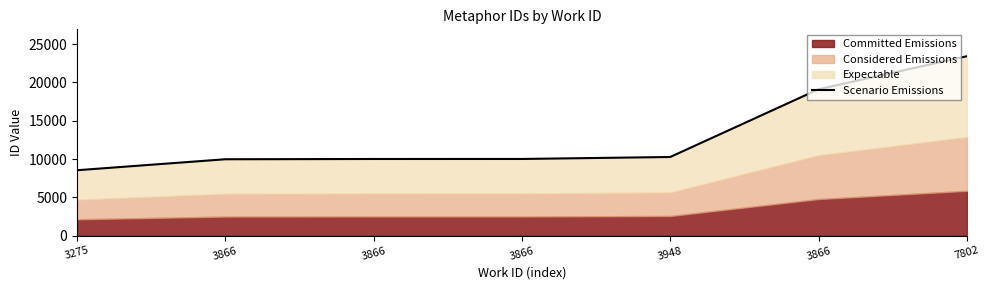

Rank the categories by value from highest to lowest.

7802, 3866, 3948, 3866, 3866, 3866, 3275